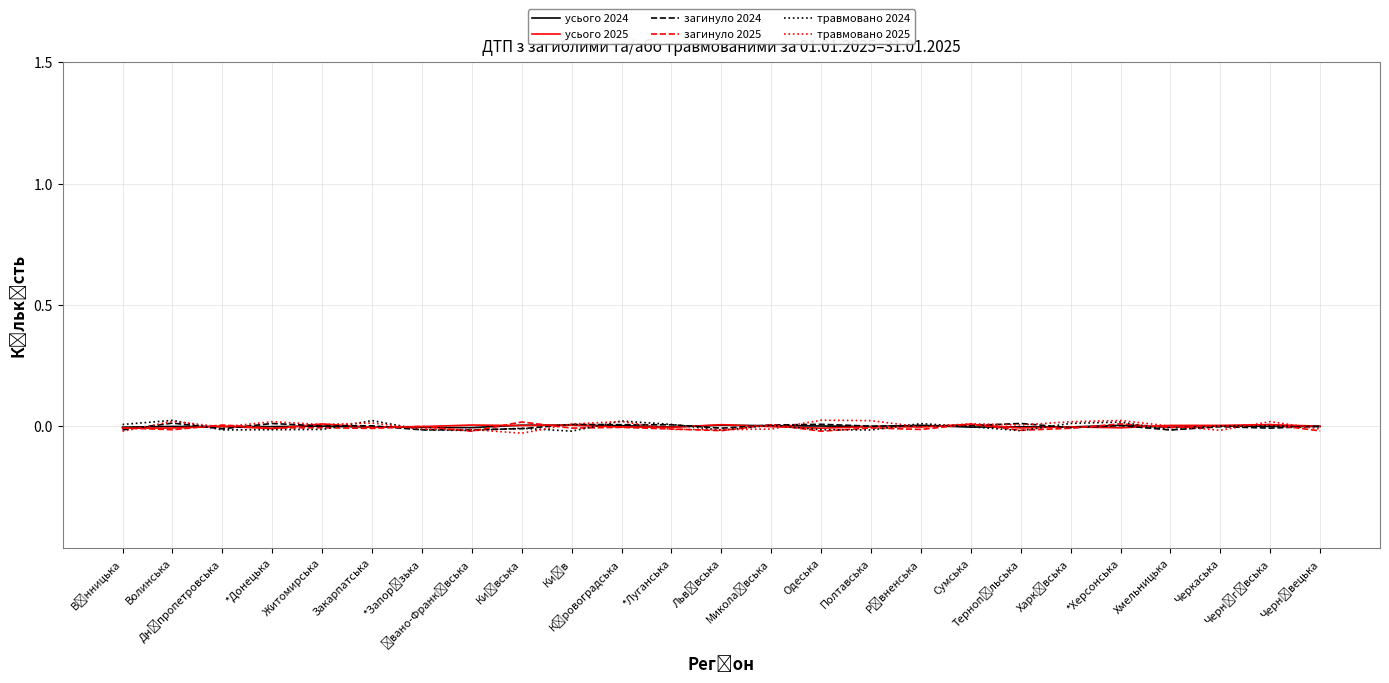

What are all the series names shown in the legend?

усього 2024, усього 2025, загинуло 2024, загинуло 2025, травмовано 2024, травмовано 2025